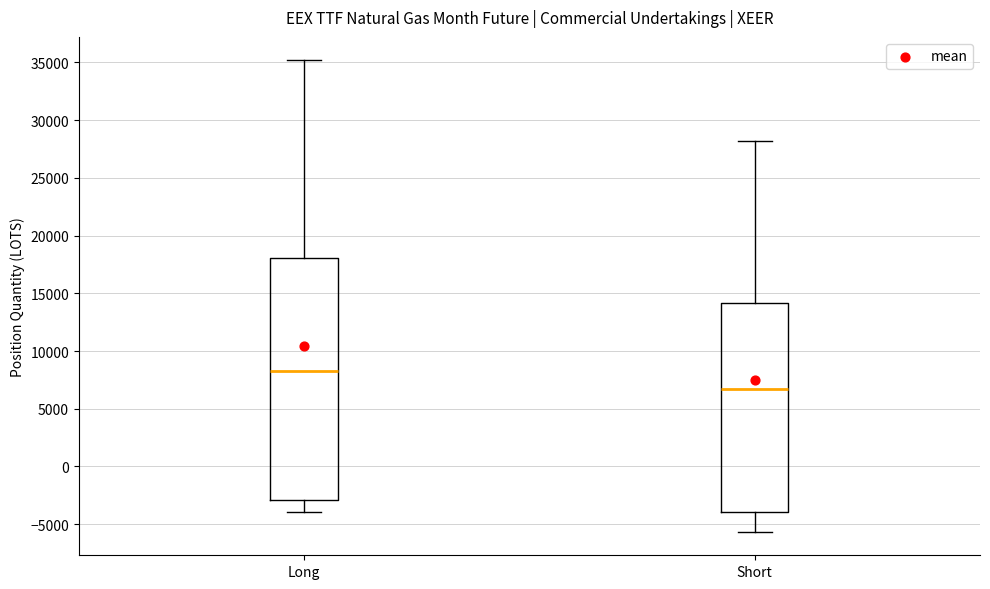

Reading left to right, read every box against the y-axis: the position of its median line, the range the box covers, and the ends of its whiskers. The values are not printed on the chart, so give them approximately, as read against the axis.

Long: median 8500, box -3000 to 18000, whiskers -4000 to 35000
Short: median 6500, box -4000 to 14000, whiskers -5500 to 28000